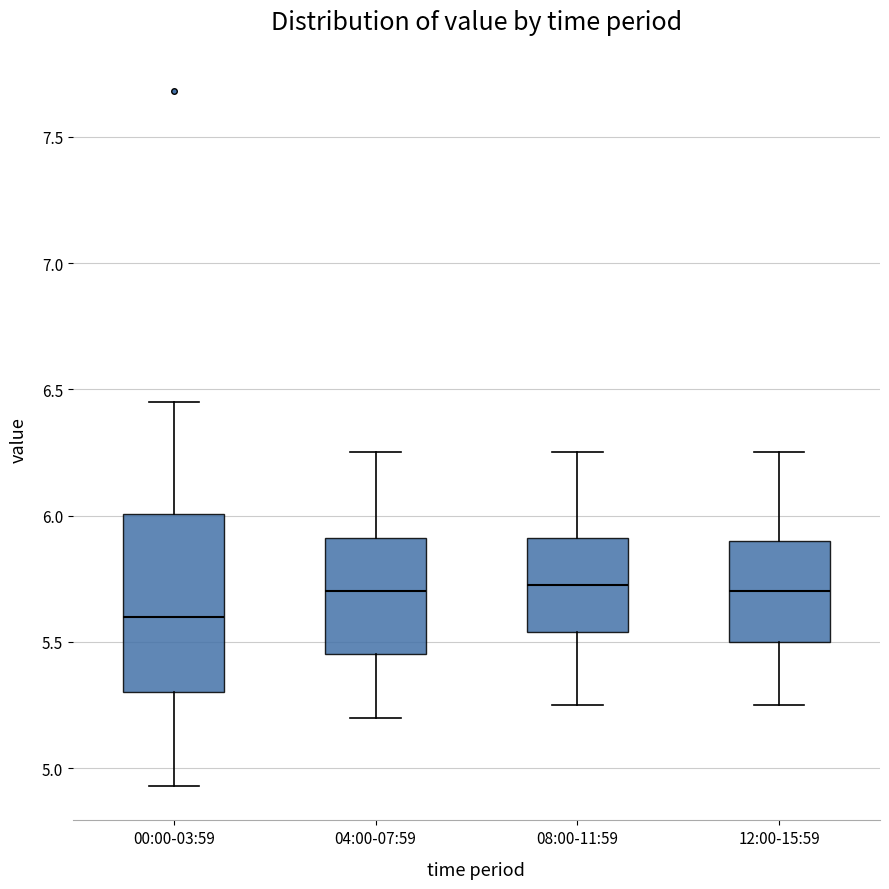

Comparing the boxes themselves (not the whiskers), which one is the tallest?

00:00-03:59